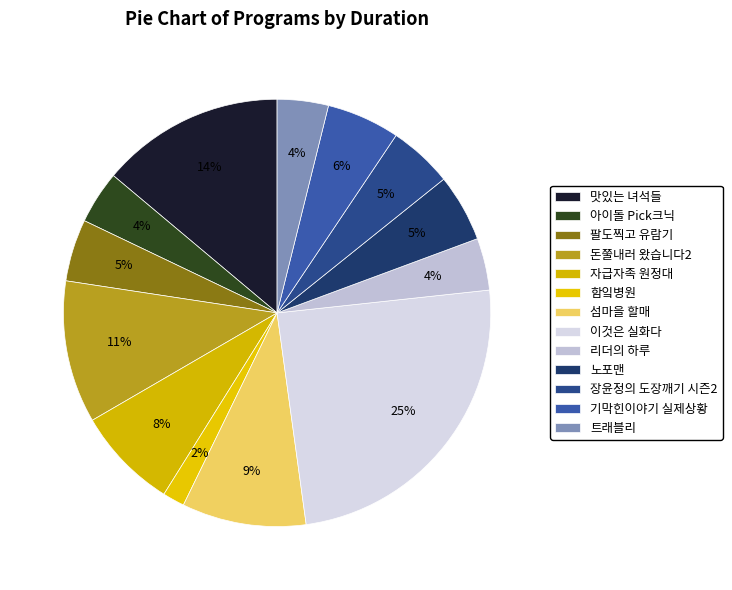

How many slices are in this pie chart?

13